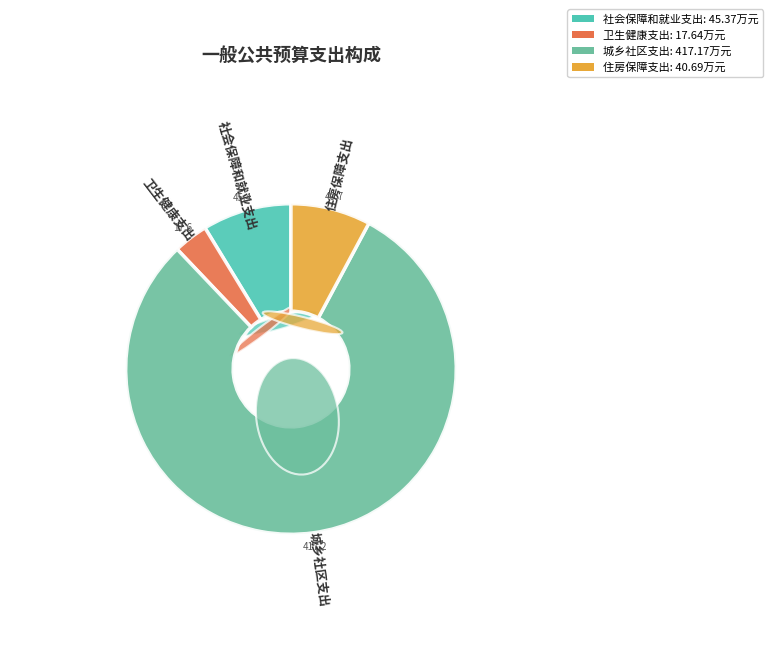

To the nearest percent, what is the combined percentage of 卫生健康支出 and 社会保障和就业支出?

12%